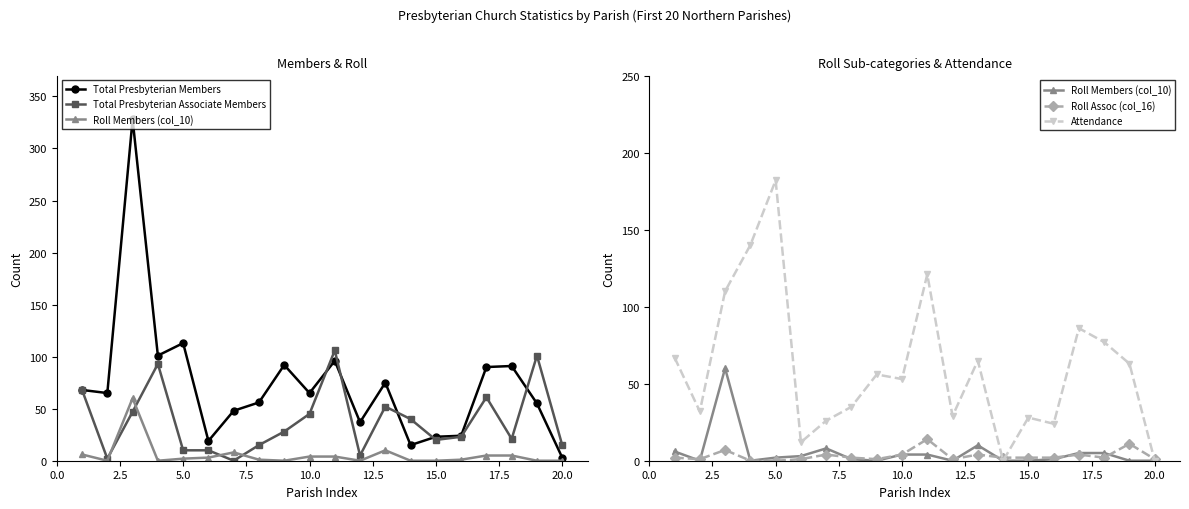

Reading left to right, transcribe all the data shown in this chart.

Total Presbyterian Members: 68	65	328	101	113	19	48	56	92	65	96	37	75	15	23	24	90	91	55	3
Total Presbyterian Associate Members: 68	2	47	93	10	10	0	15	28	45	106	5	52	40	20	23	61	21	101	15
Roll Members (col_10): 6	0	60	0	2	3	8	1	0	4	4	0	10	0	0	1	5	5	0	0
Roll Assoc (col_16): 2	1	7	0	0	1	4	2	1	4	14	1	4	2	2	2	4	2	11	1
Attendance: 67	32	110	140	182	12	26	35	56	53	121	29	65	0	28	24	86	77	63	0